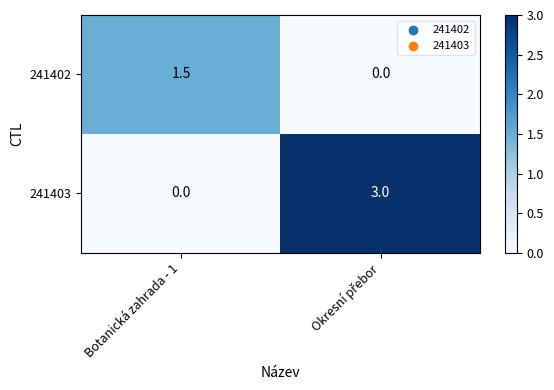

What is the greatest value displayed?

3.0